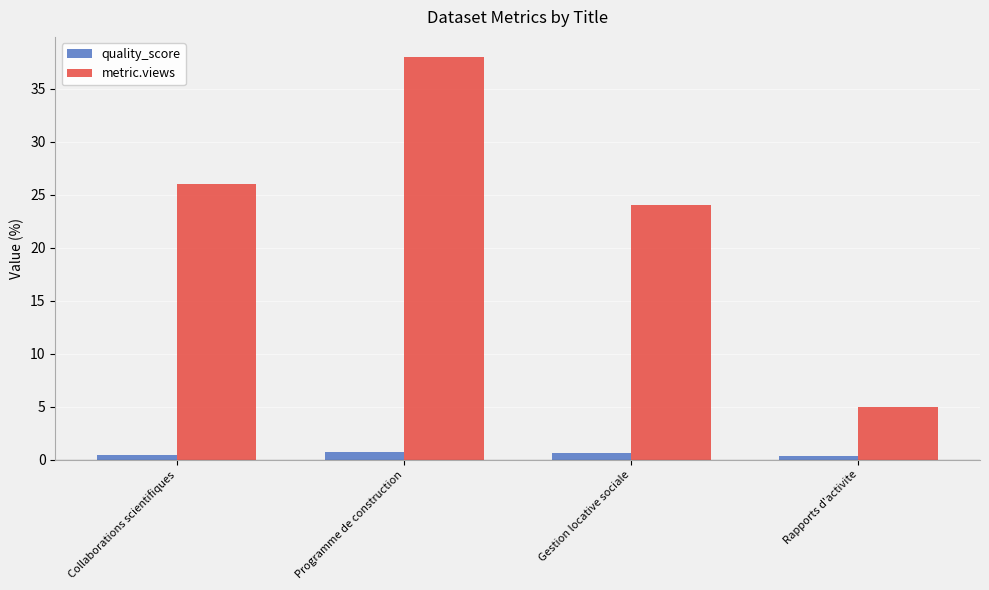

What is the maximum value shown in the chart?

38.0